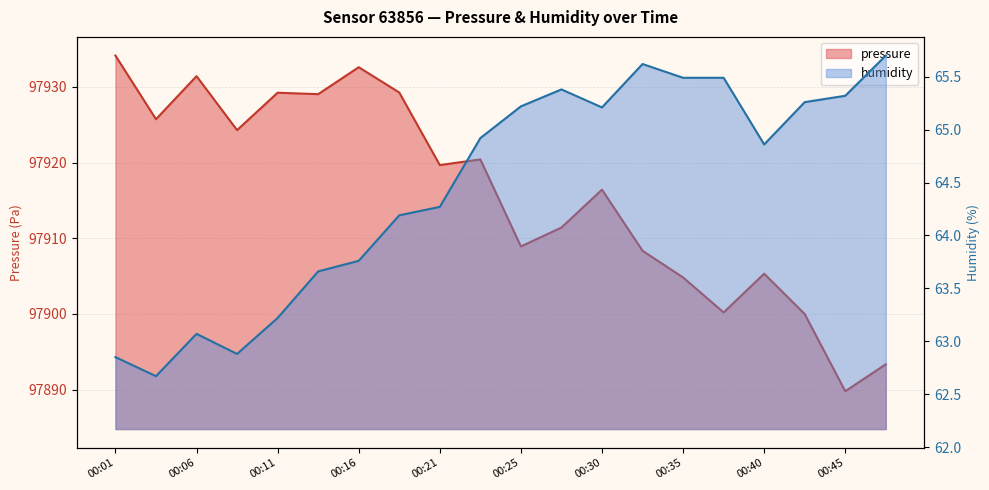

What is the total value across all series at 00:28?

97976.8